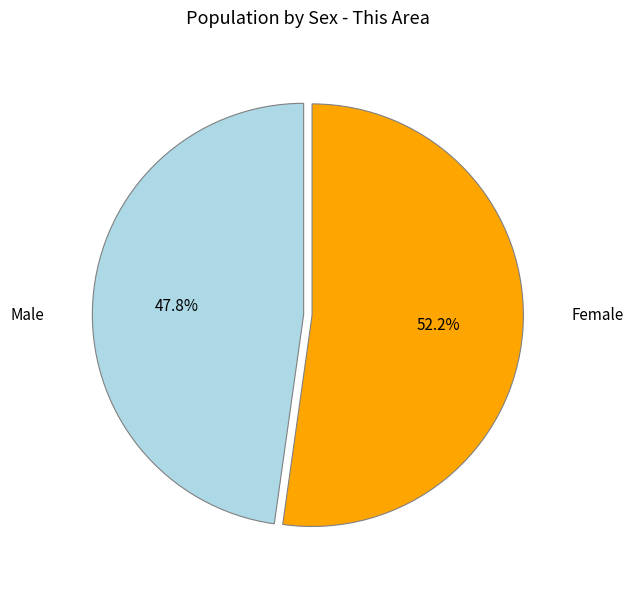

Is there a majority slice in this chart?

Yes